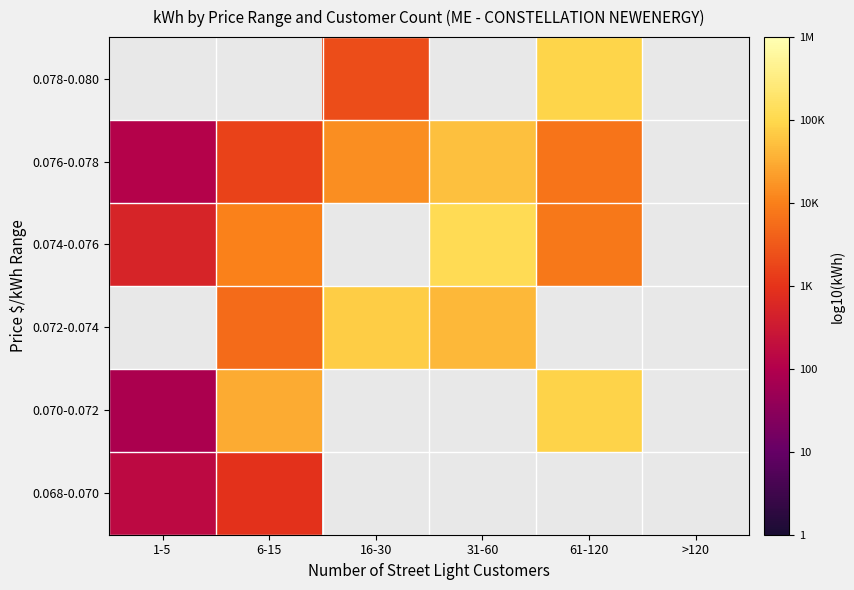

Which category has the highest value in the 0.076-0.078 series?

31-60